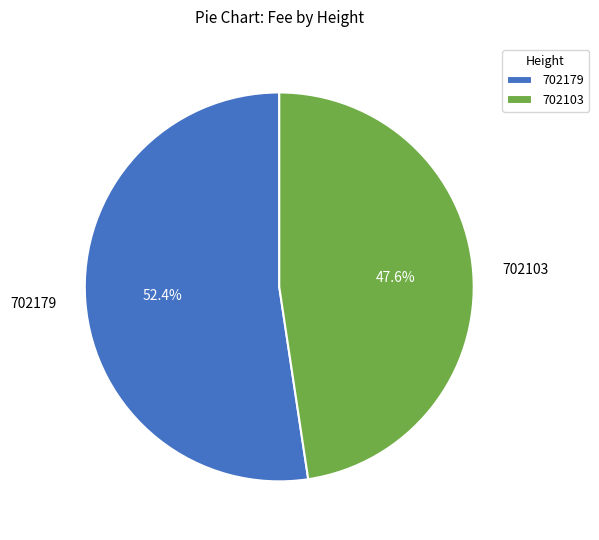

True or false: 702179 accounts for 58% of the total.

False